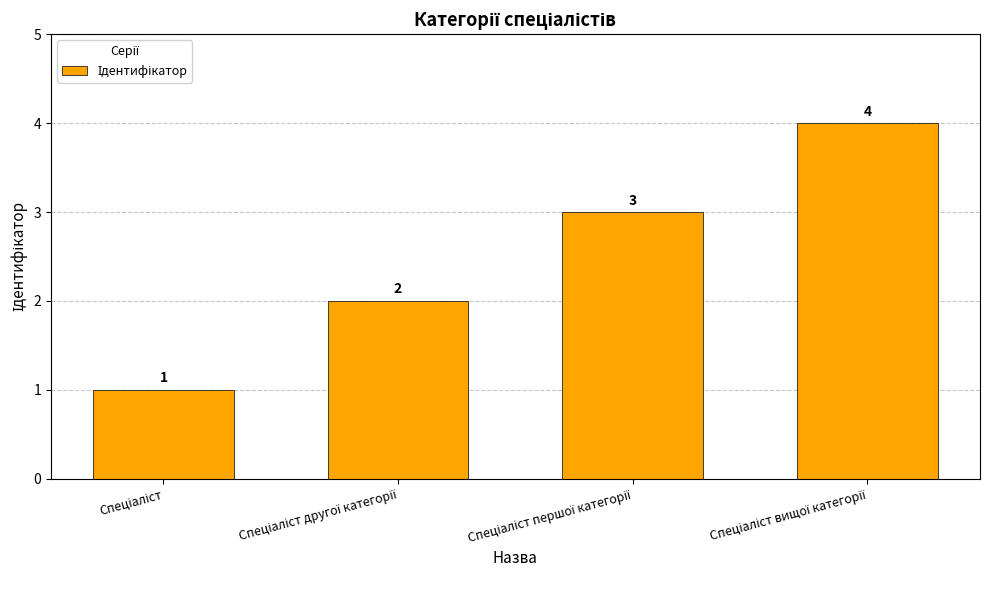

What is the sum of all values?

10